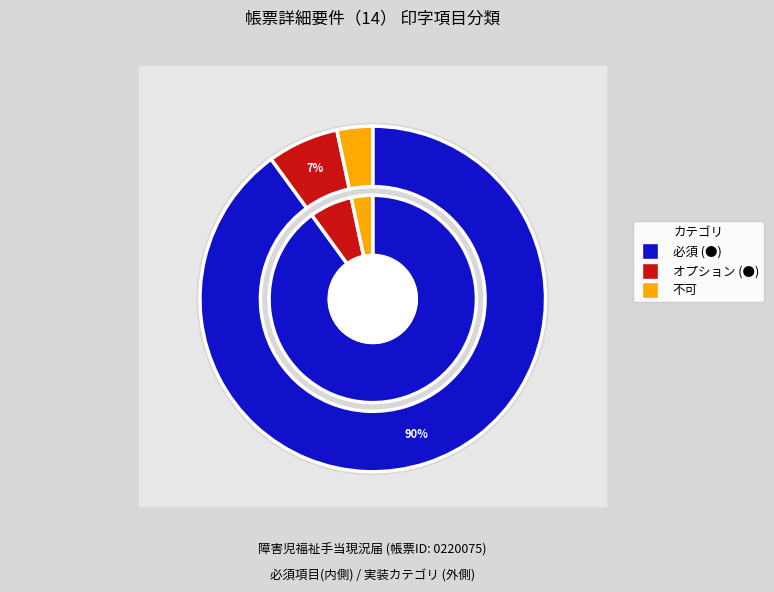

Is it true that 不可 is 1% of the pie?

False